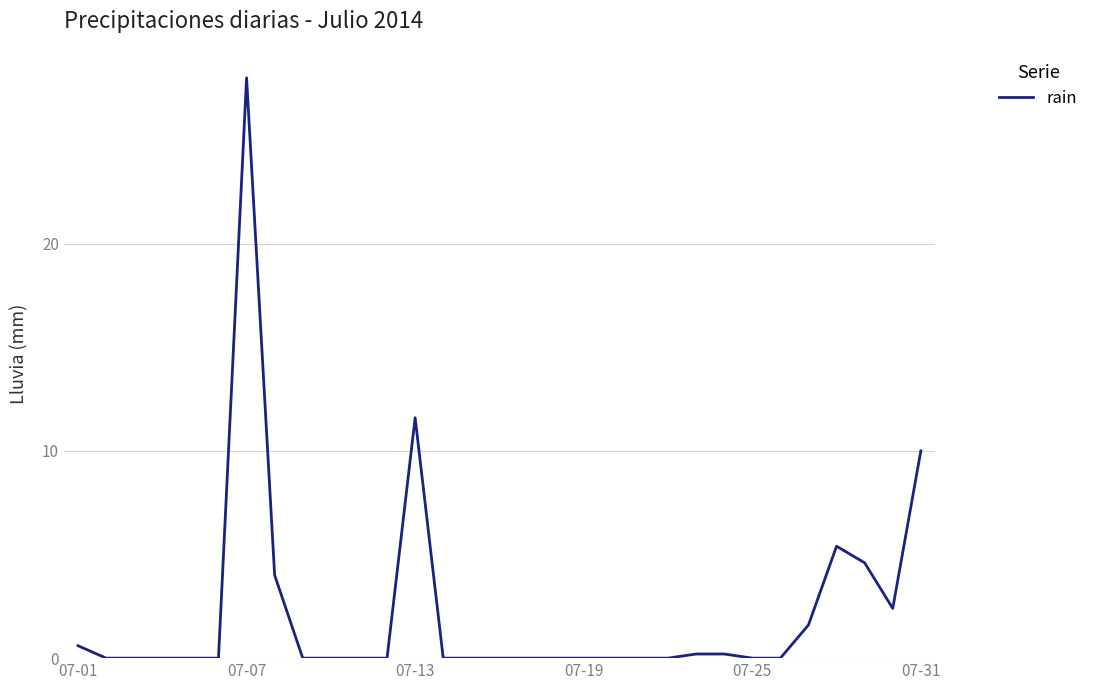

What is the greatest value displayed?

28.0